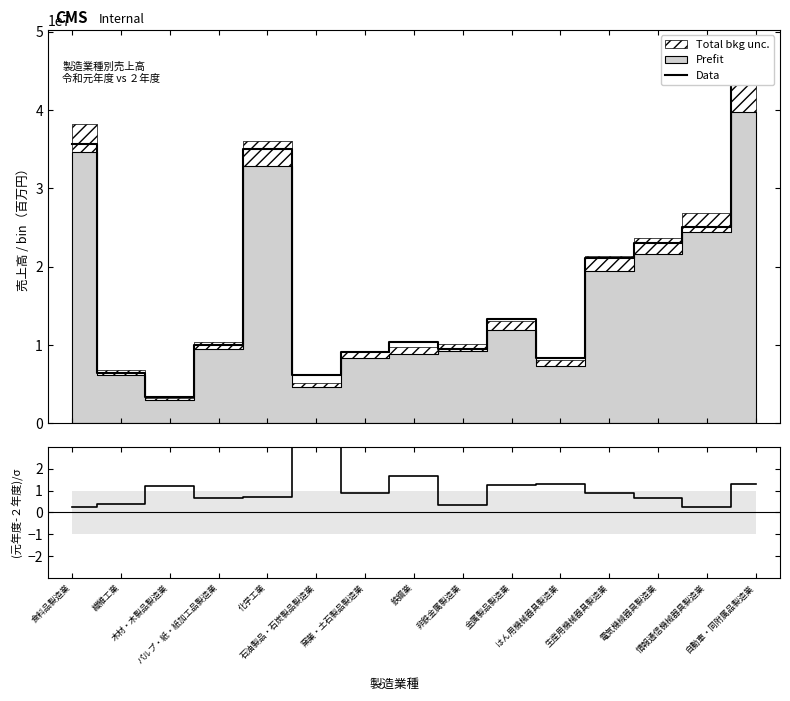

The Data series shows 35620741.0 at 食料品製造業. True or false?

True